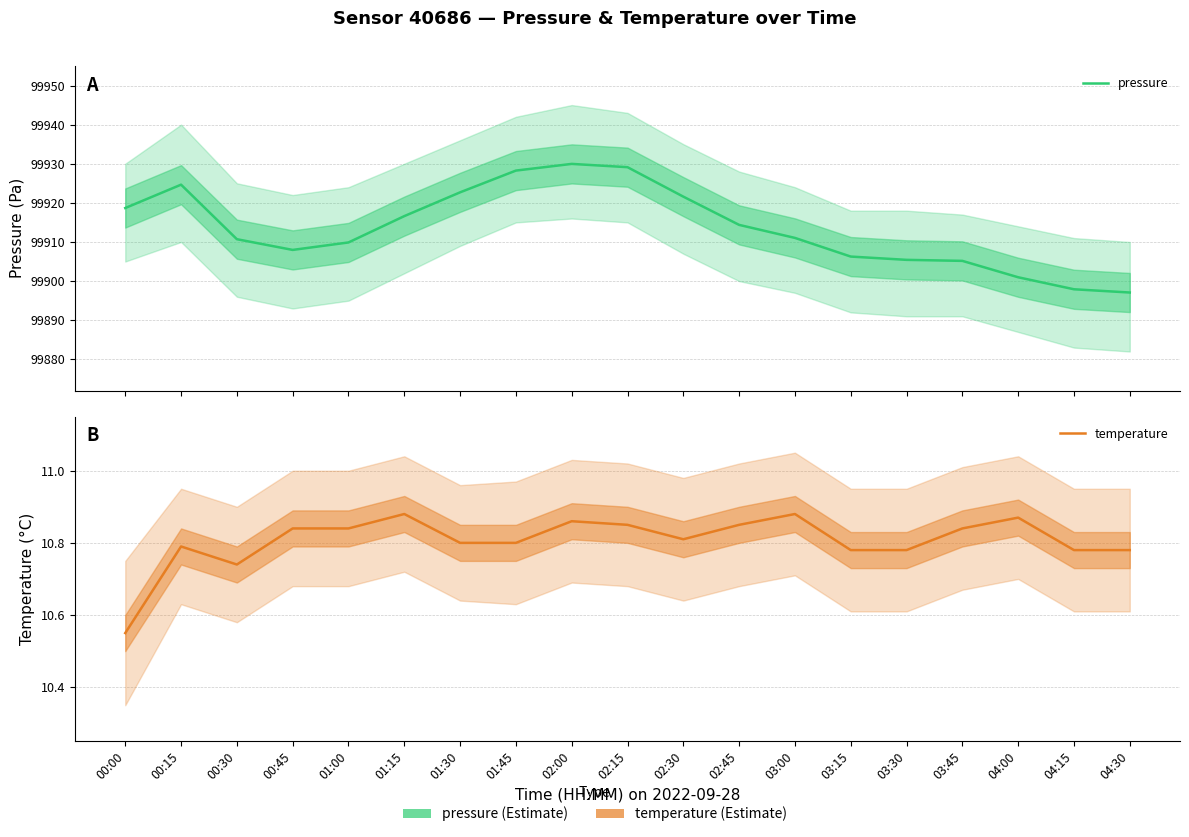

Reading left to right, what are all the values shown in this chart?

pressure: 99918.7	99924.6	99910.7	99908.0	99909.9	99916.6	99922.7	99928.2	99930.0	99929.1	99921.6	99914.4	99911.0	99906.3	99905.4	99905.2	99901.0	99897.9	99897.1
temperature: 10.6	10.8	10.7	10.8	10.8	10.9	10.8	10.8	10.9	10.8	10.8	10.8	10.9	10.8	10.8	10.8	10.9	10.8	10.8